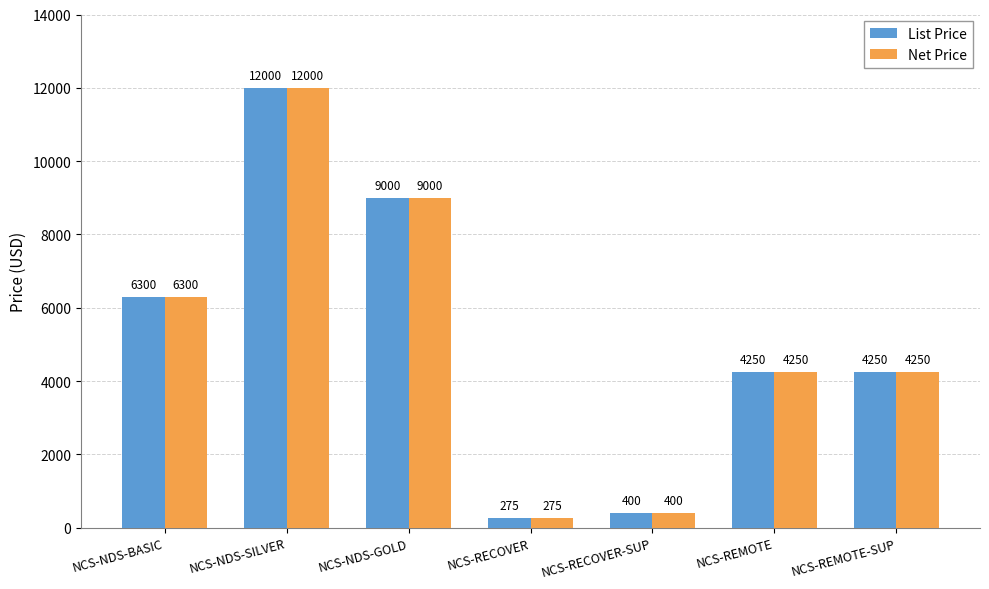

What is the minimum value shown in the chart?

275